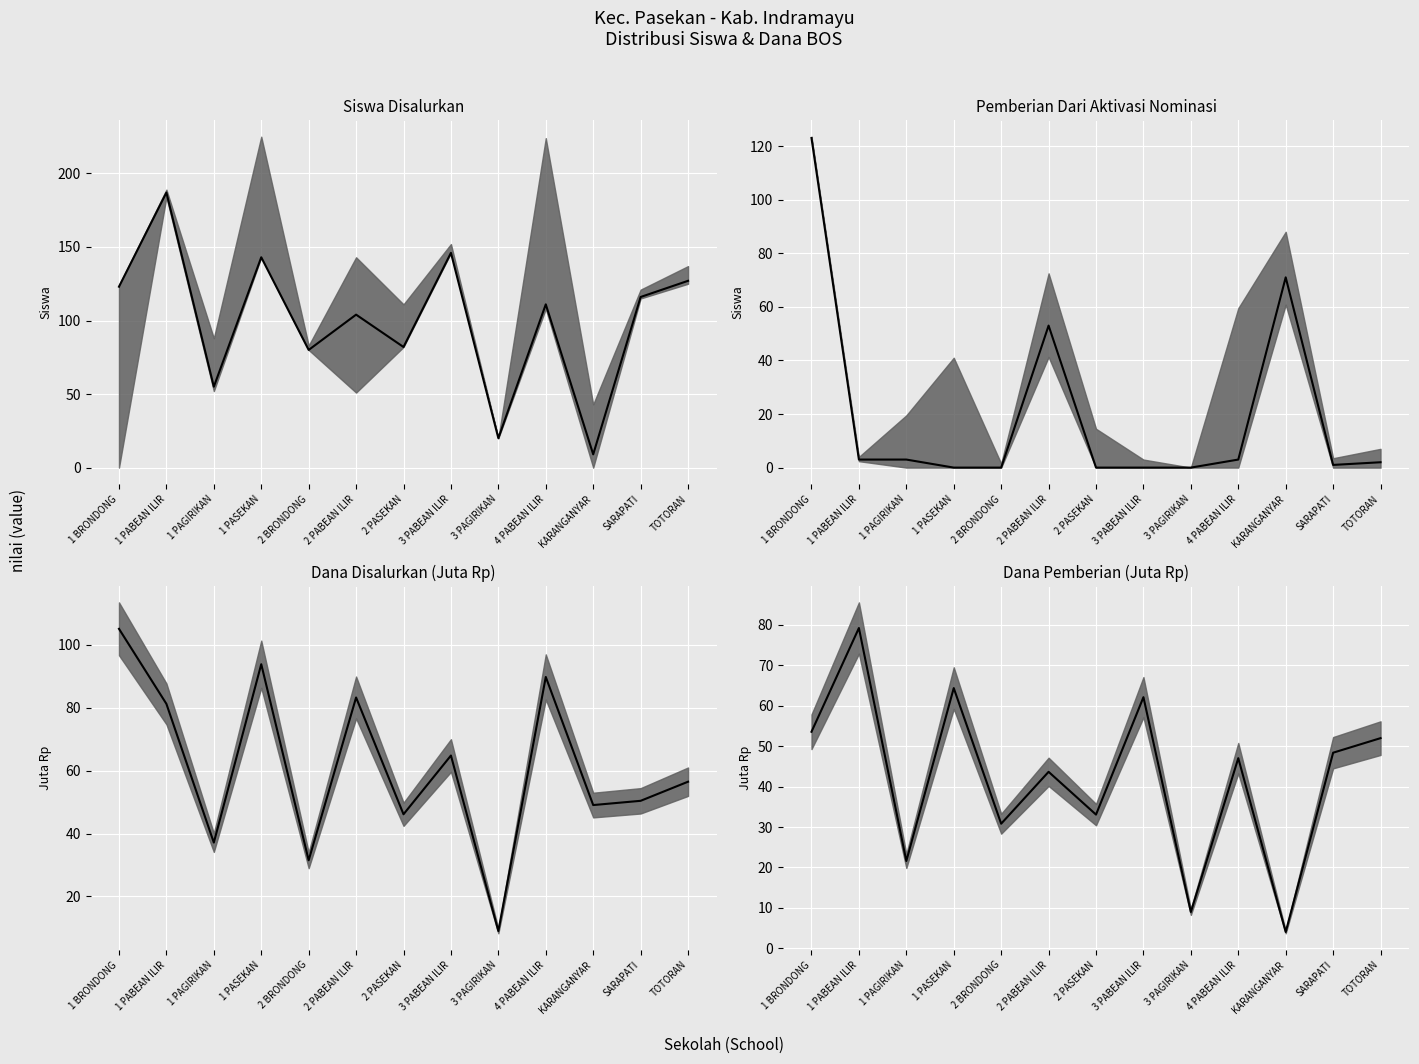

How many lines are shown in the chart?

1